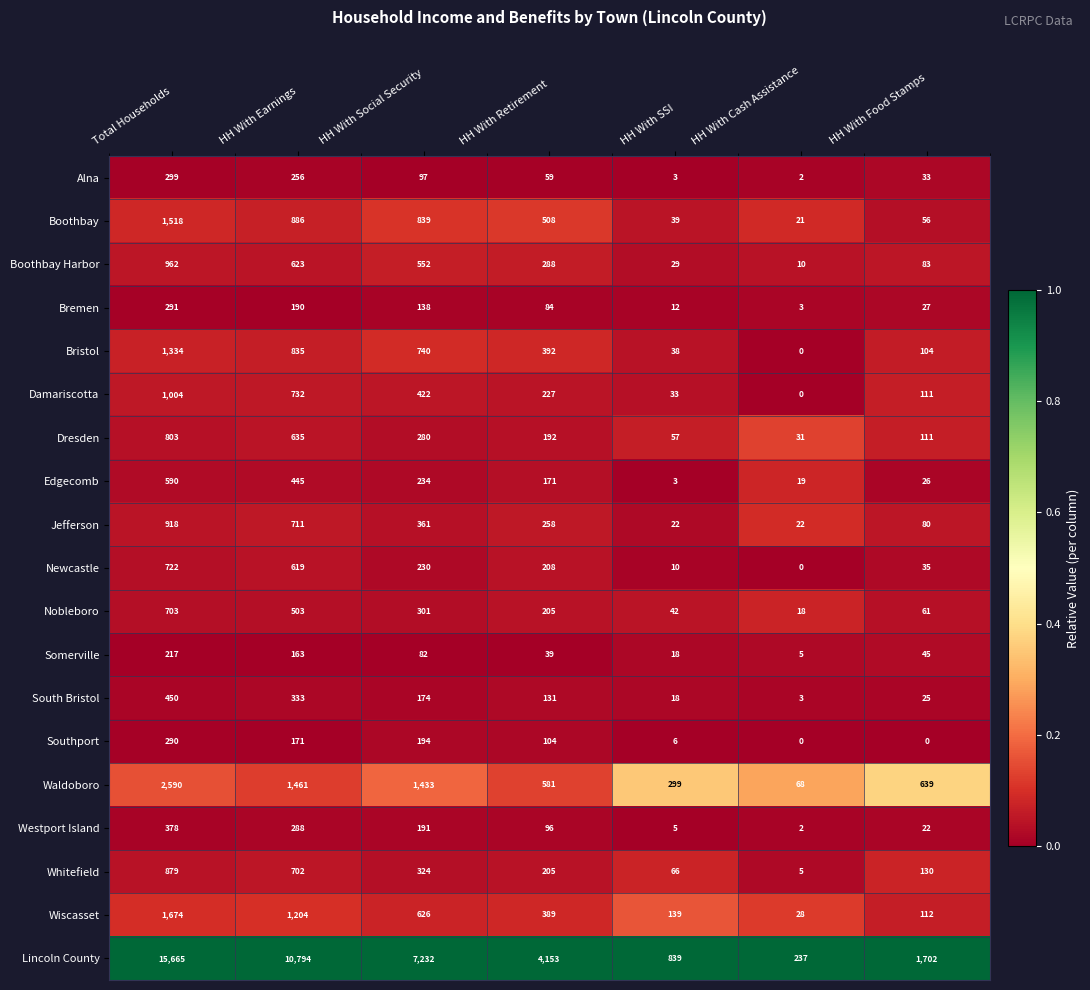

At which category is the sum across all series the highest?

Total Households